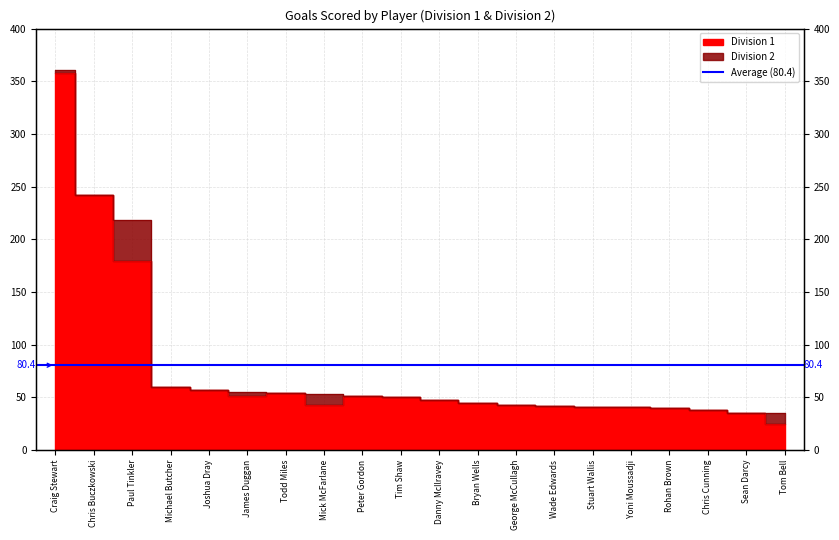

Rank the categories by value from lowest to highest.

Tom Bell, Sean Darcy, Chris Cunning, Rohan Brown, Stuart Wallis, Yoni Moussadji, Wade Edwards, Mick McFarlane, George McCullagh, Bryan Wells, Danny McIlravey, Tim Shaw, James Duggan, Peter Gordon, Todd Miles, Joshua Dray, Michael Butcher, Paul Tinkler, Chris Buczkowski, Craig Stewart